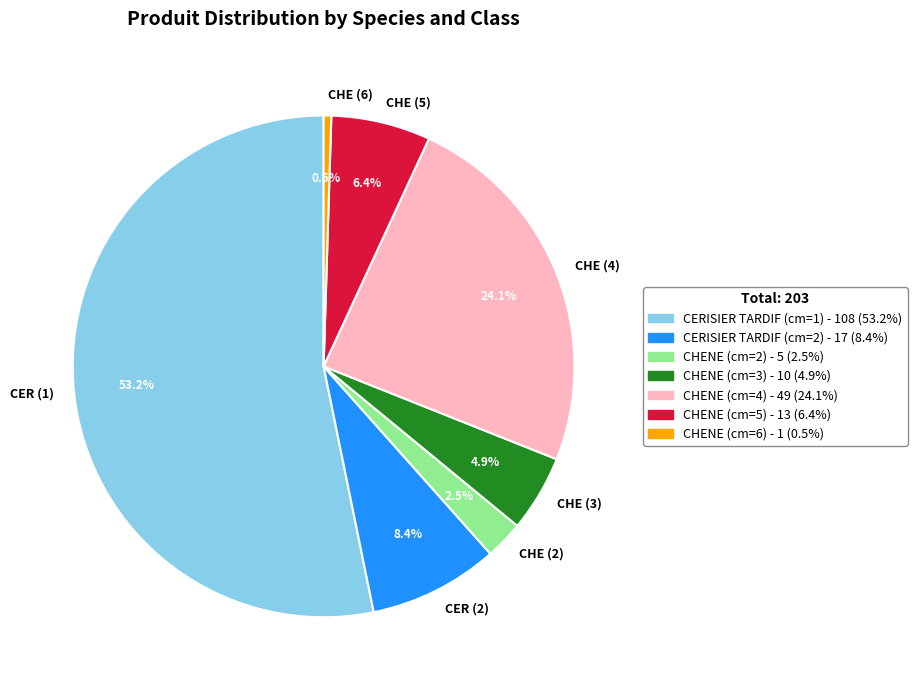

How much of the chart is everything except CHENE (cm=5)?

93.6%